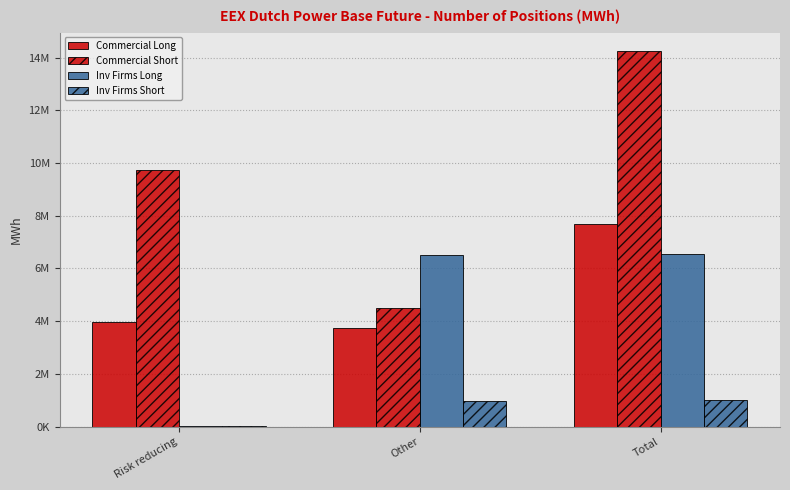

Which series has the widest spread of values?

Commercial Short